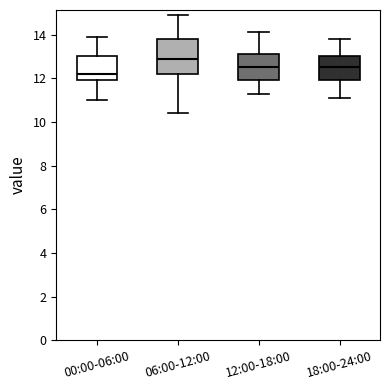

Comparing the boxes themselves (not the whiskers), which one is the tallest?

06:00-12:00